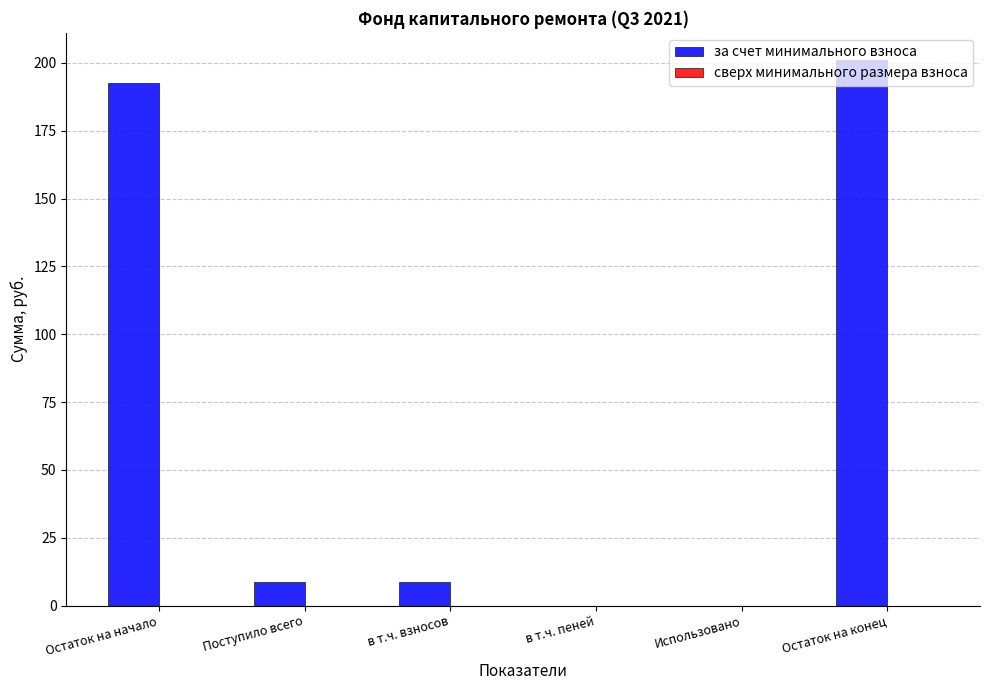

What is the sum of the values at Поступило всего and Использовано?

8.6